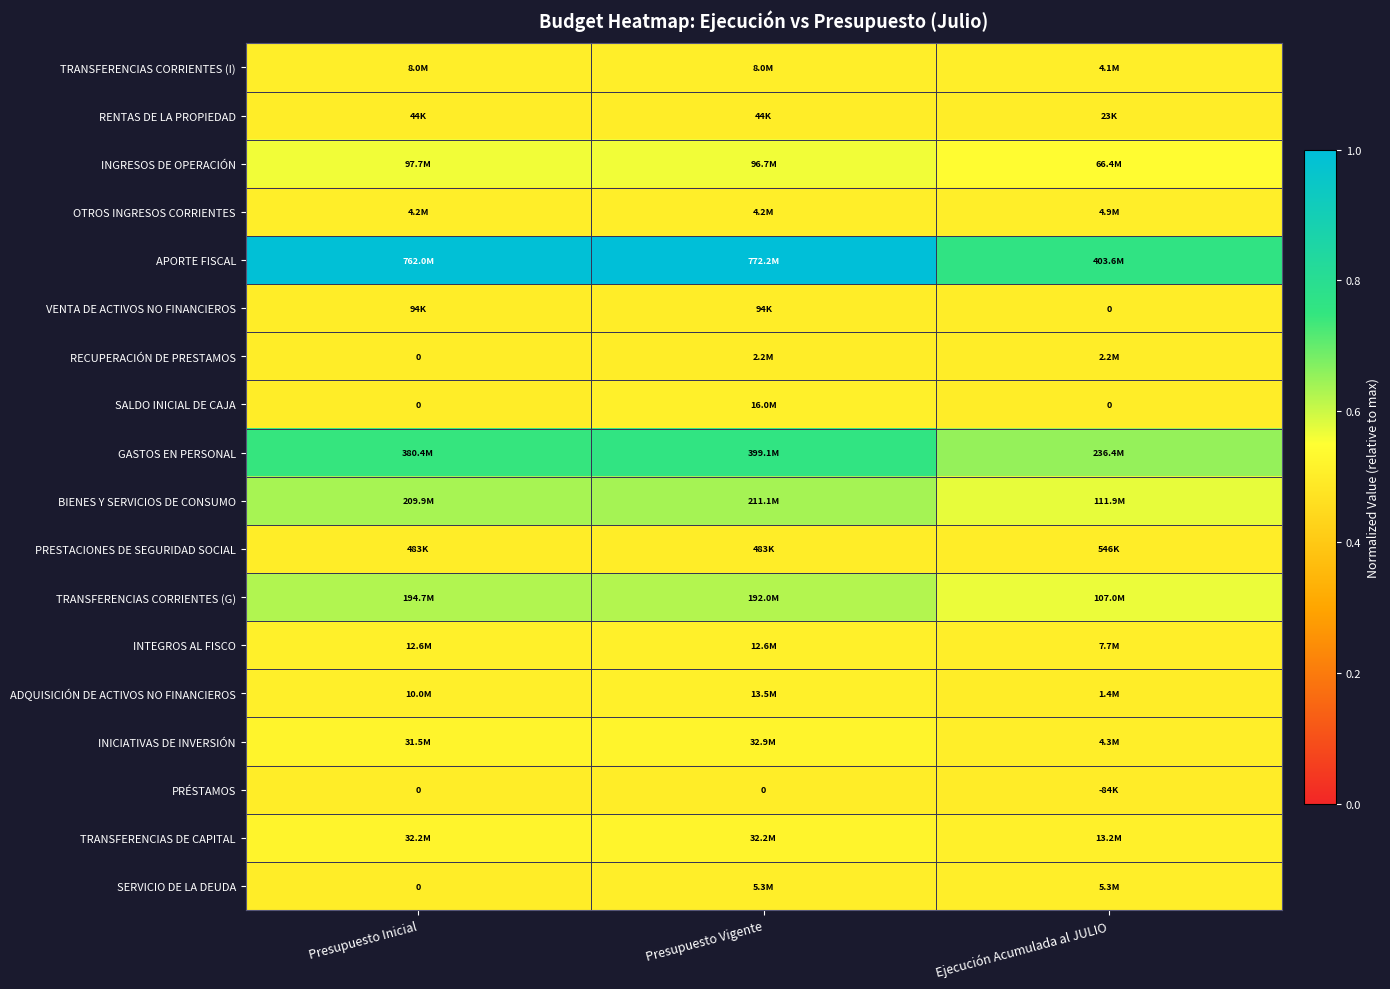

Read the ADQUISICIÓN DE ACTIVOS NO FINANCIEROS value at Presupuesto Inicial.

0.5